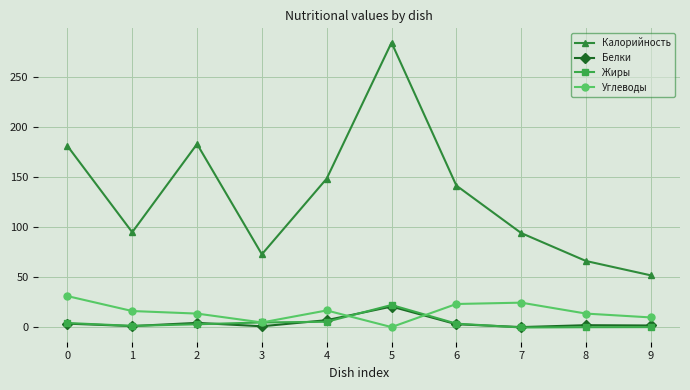

At which category is the sum across all series the highest?

5